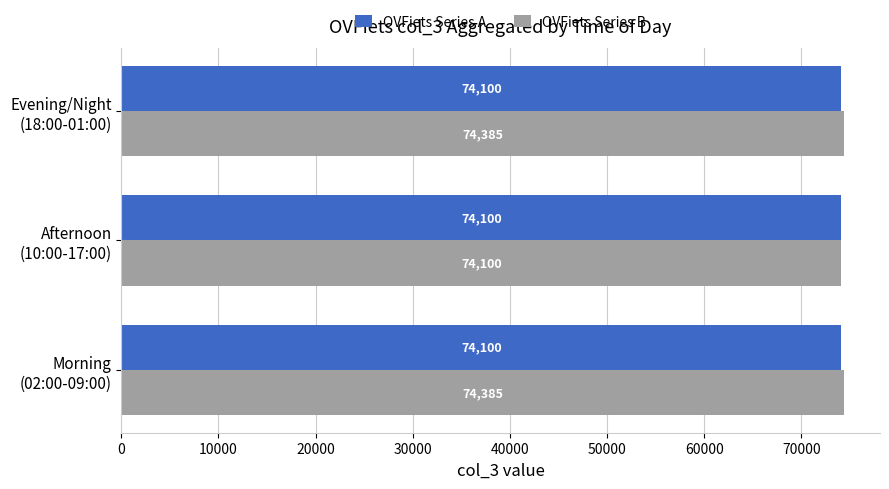

How many OVFiets Series B values are between 74100 and 74385?

3